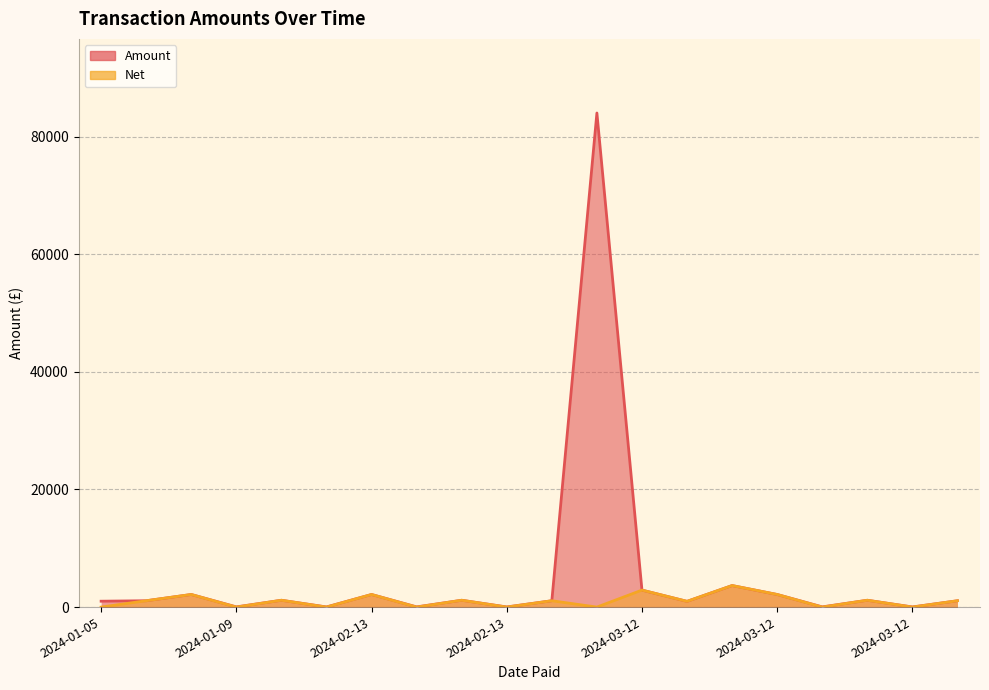

Which series has the widest spread of values?

Amount